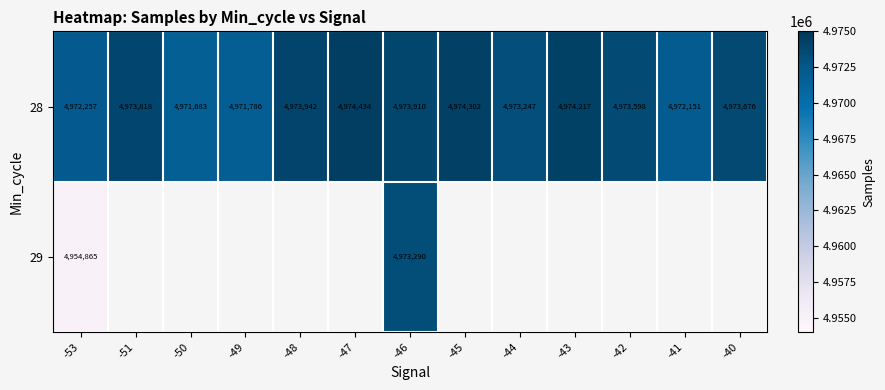

At which label is 28 closest to 4973058?

-44